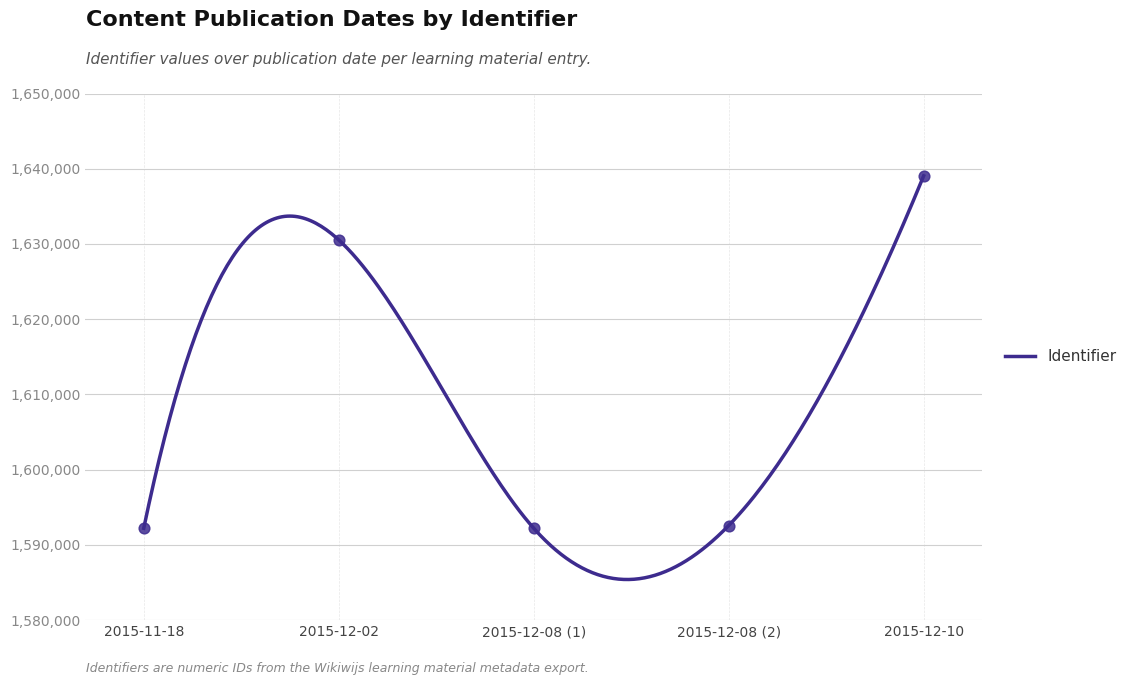

What is the change in value from 2015-12-02 to 2015-12-10?

+8513